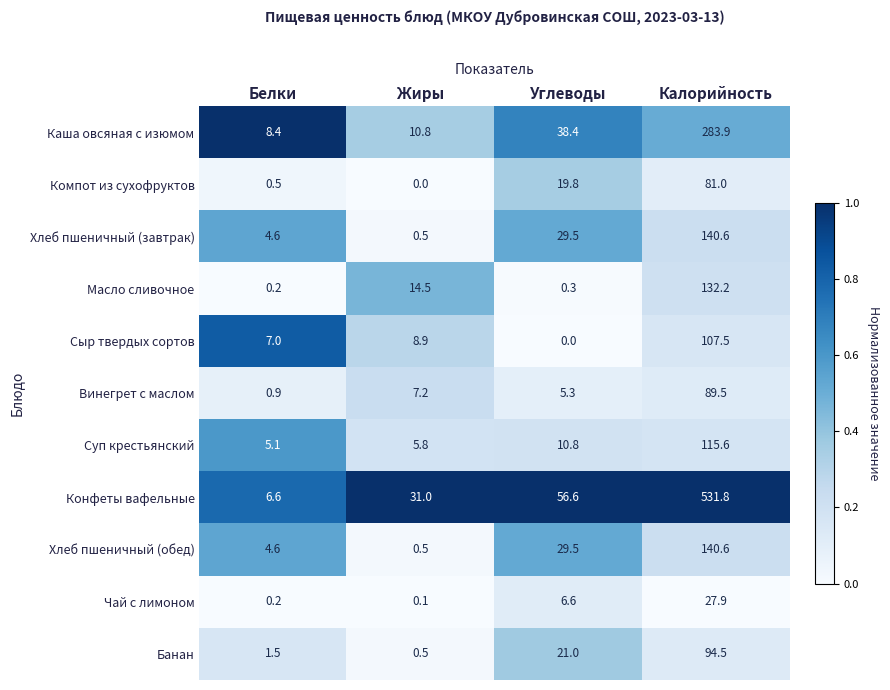

Which series has the largest total across all categories?

Конфеты вафельные